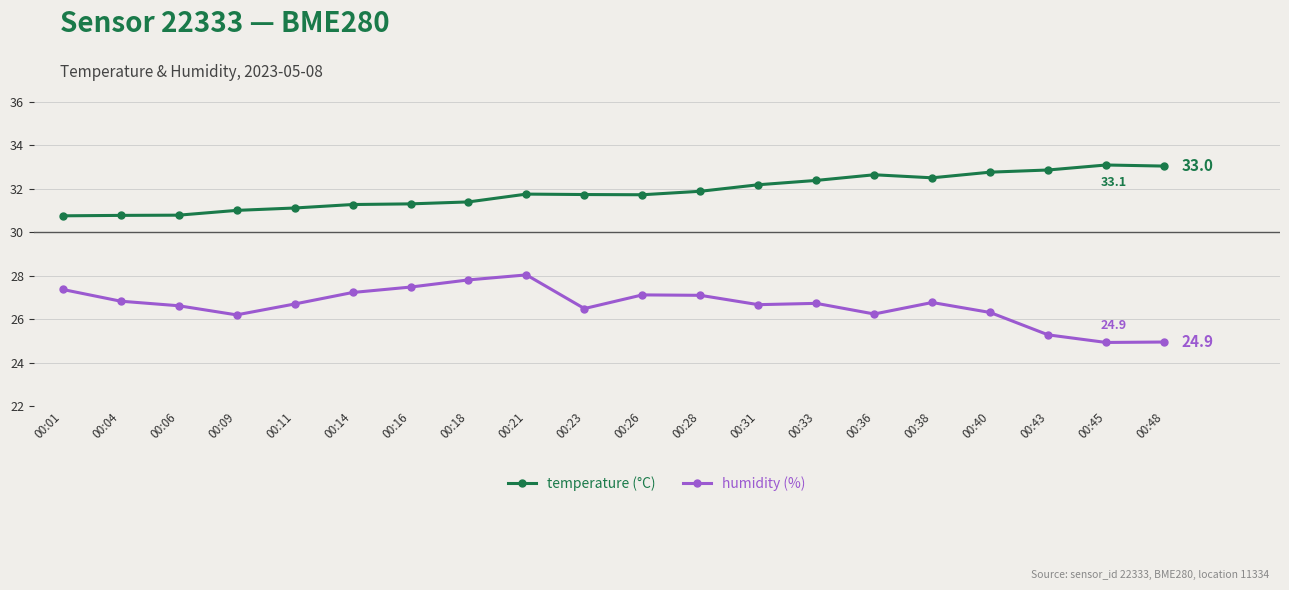

The value of humidity (%) at 00:45 is 24.9. True or false?

True